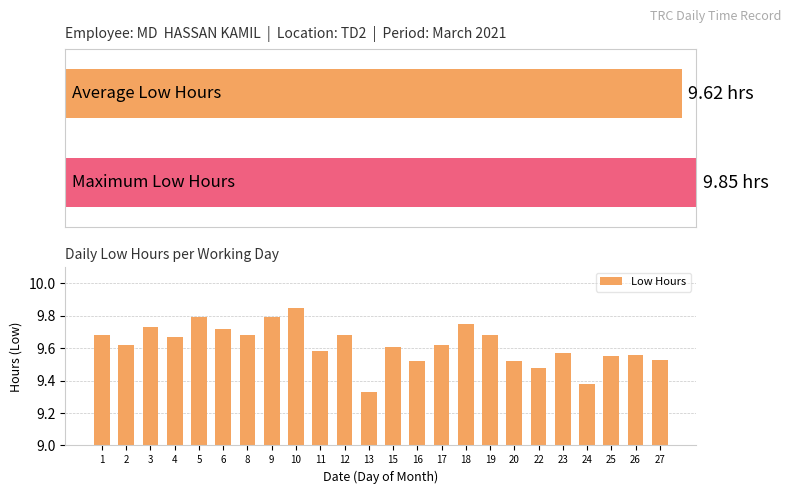

List the labels in order of value, largest first.

10, 5, 9, 18, 3, 6, 1, 8, 12, 19, 4, 2, 17, 15, 11, 23, 26, 25, 27, 16, 20, 22, 24, 13